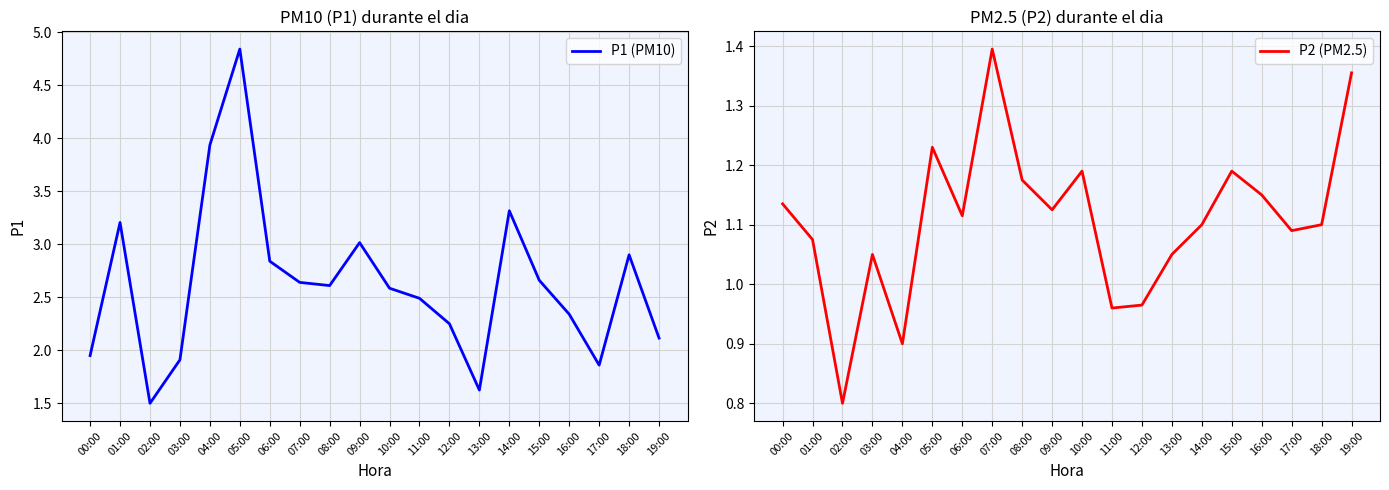

At which label does P2 (PM2.5) first exceed 1?

00:00